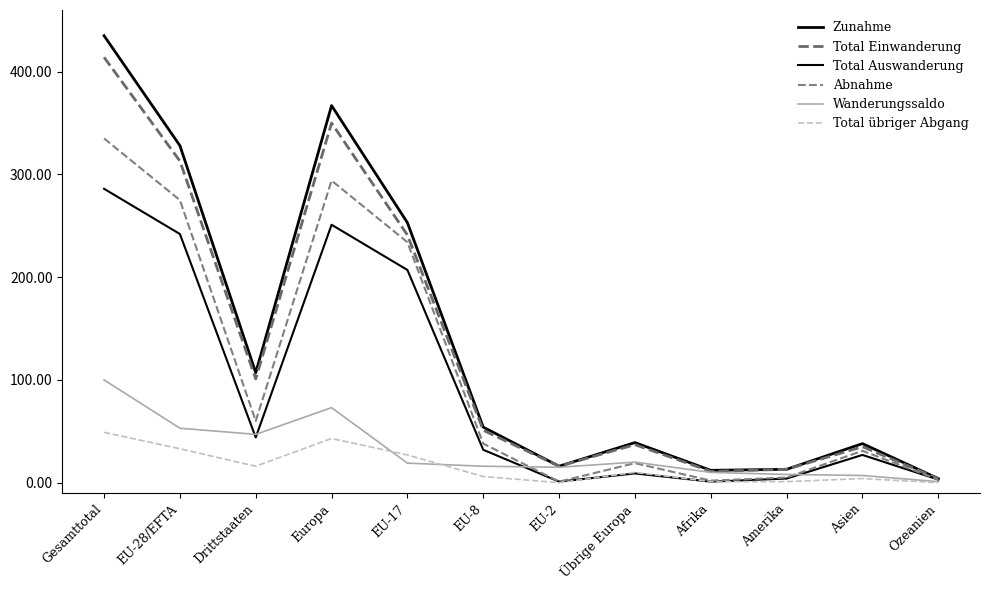

True or false: Total Einwanderung has more than 1 interior local peaks.

True